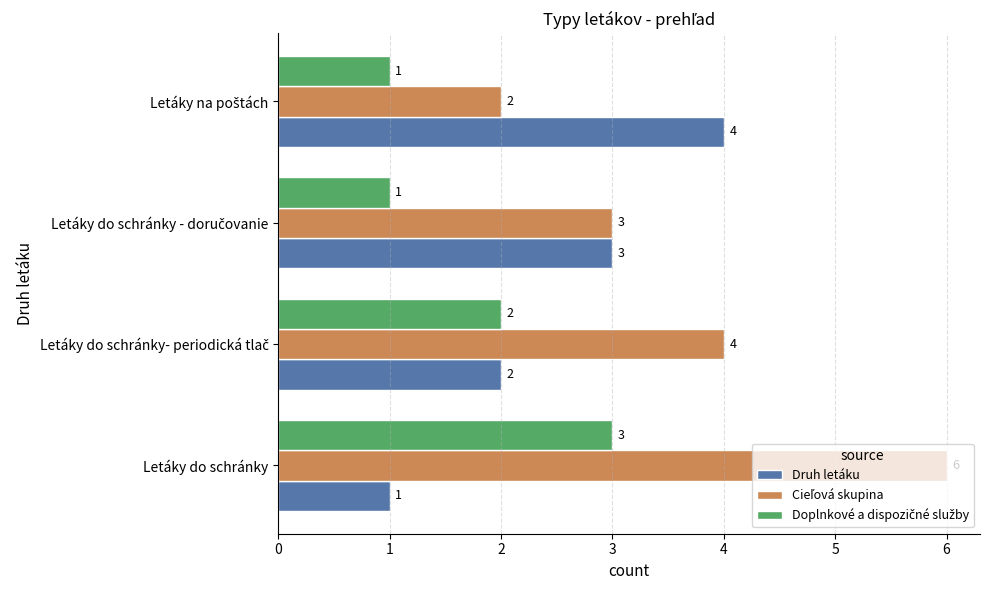

How many categories are shown in the chart?

4